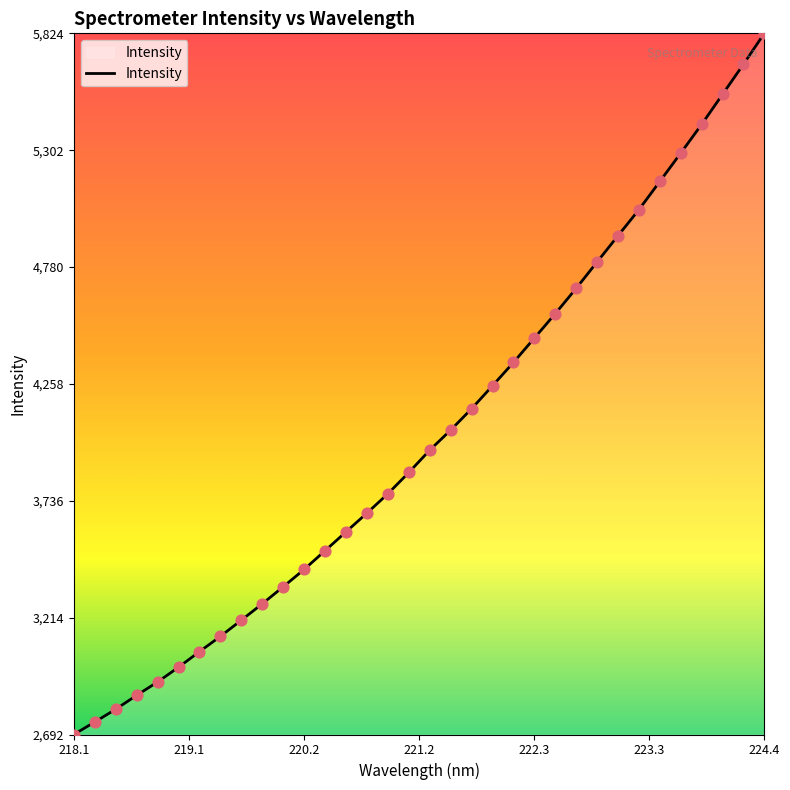

What is the difference between the maximum and minimum values?

3132.3